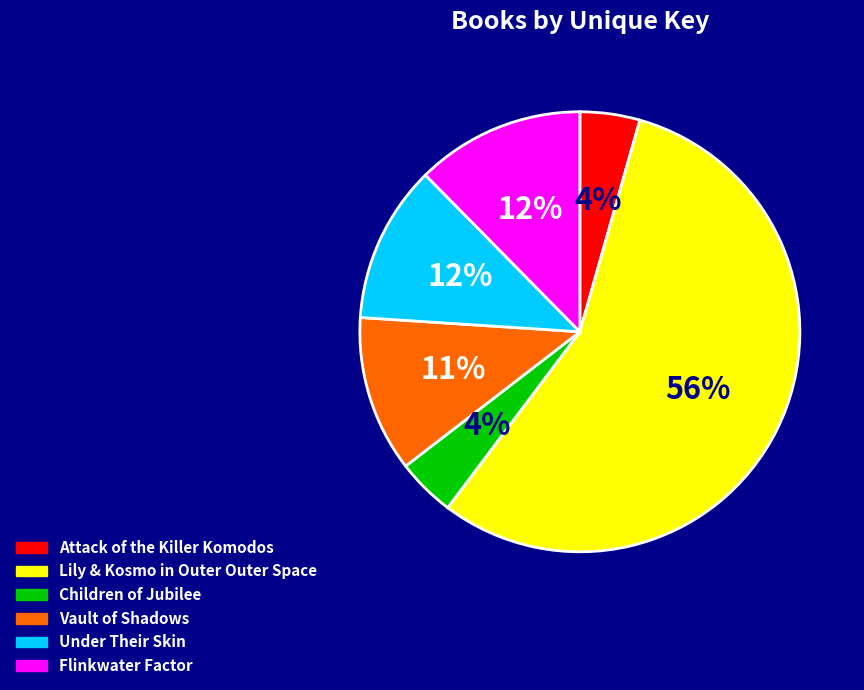

Is it true that Children of Jubilee is 11% of the pie?

False